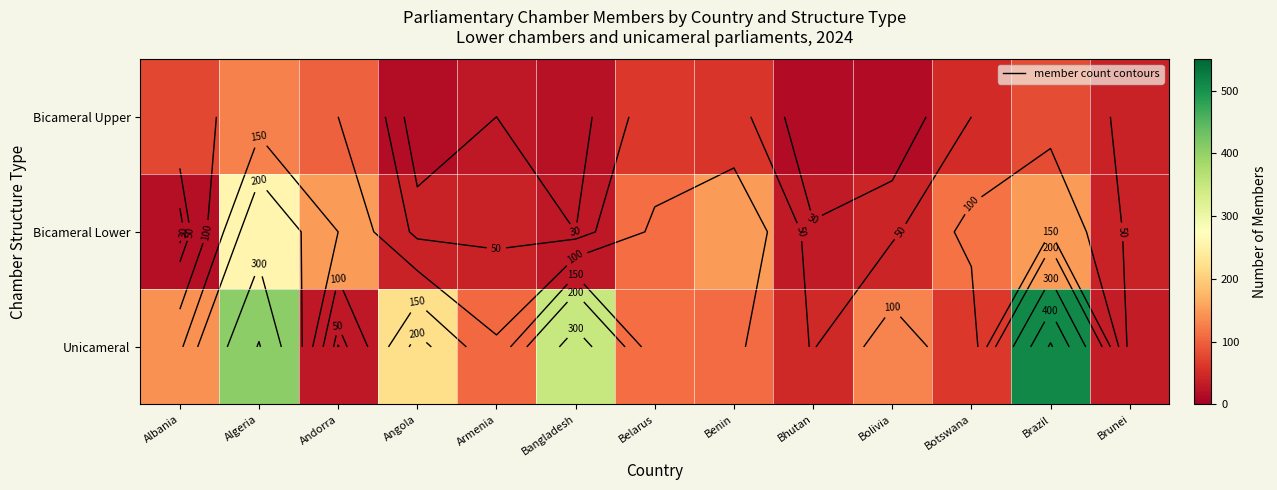

True or false: Unicameral has a value of 100 at Botswana.

False